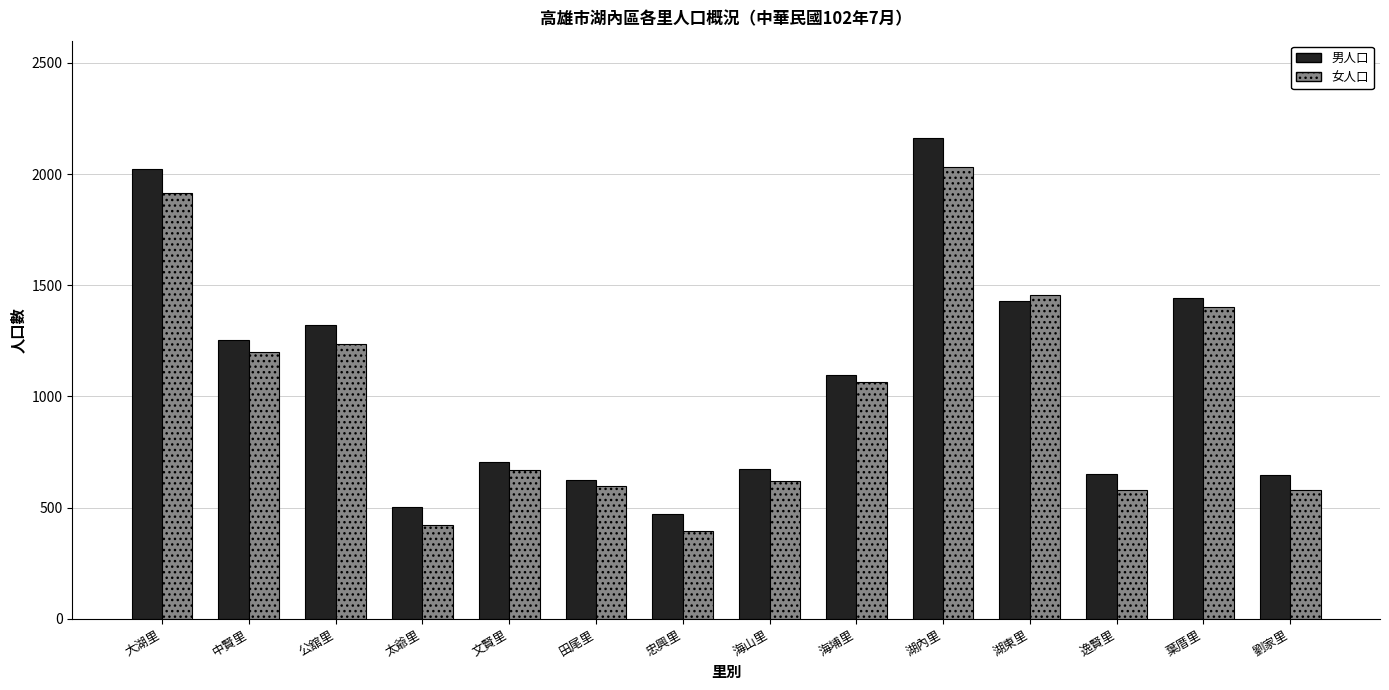

What is the spread (max minus min) of values at 田尾里?

26